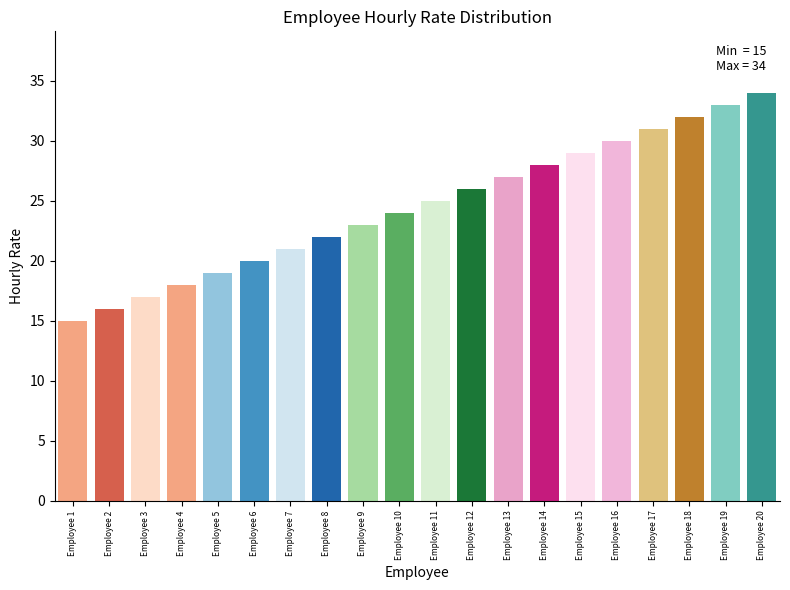

What is the greatest value displayed?

34